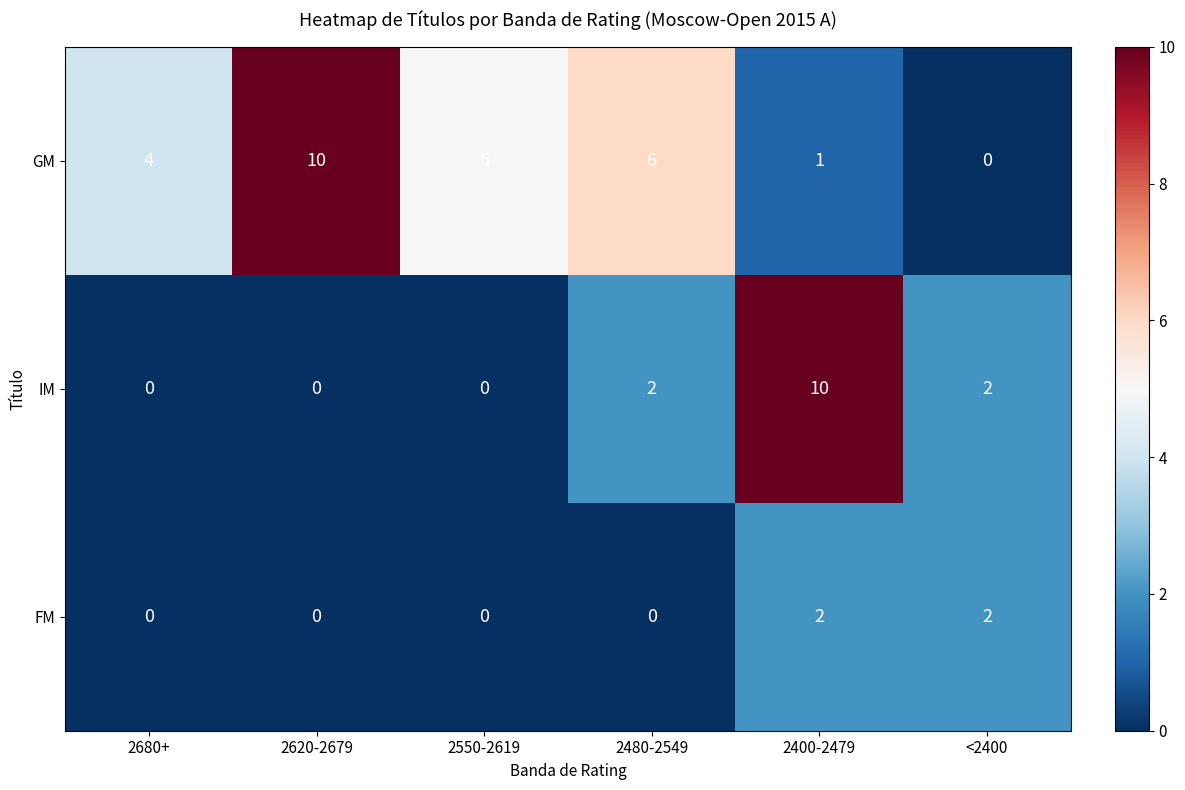

What is the difference between the maximum and minimum values in the IM series?

10